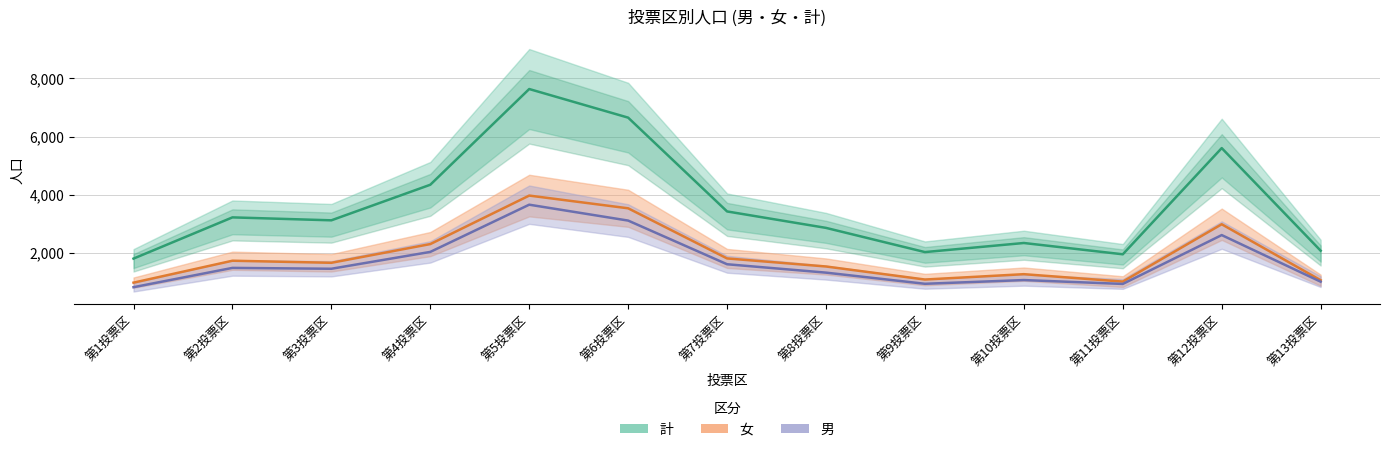

What is the minimum value shown in the chart?

826